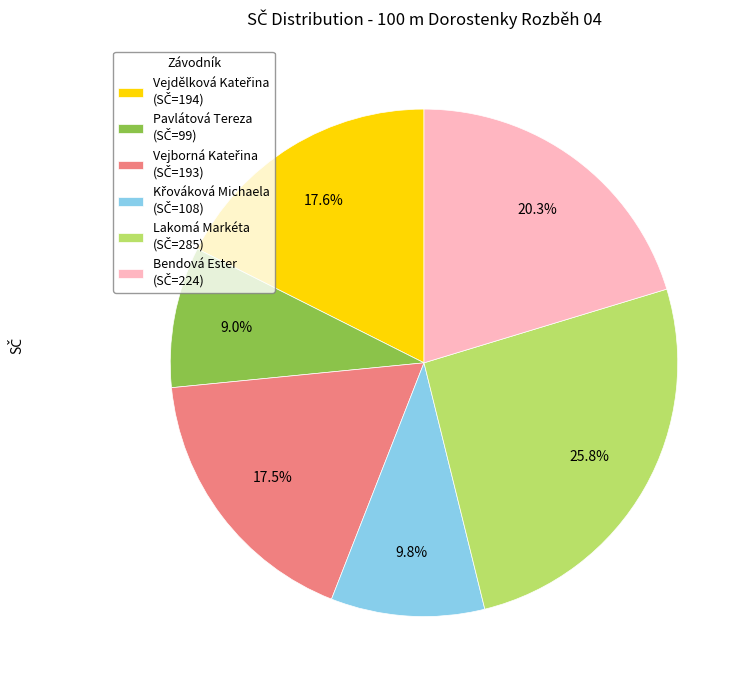

Is there any slice that represents more than half of the pie?

No